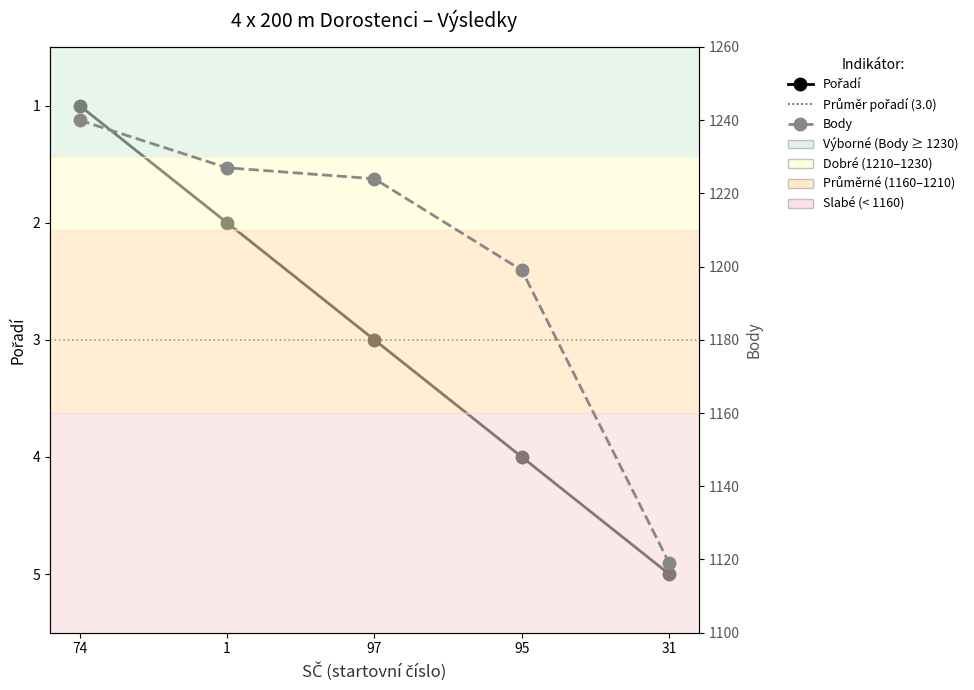

Which series has the largest total across all categories?

Body